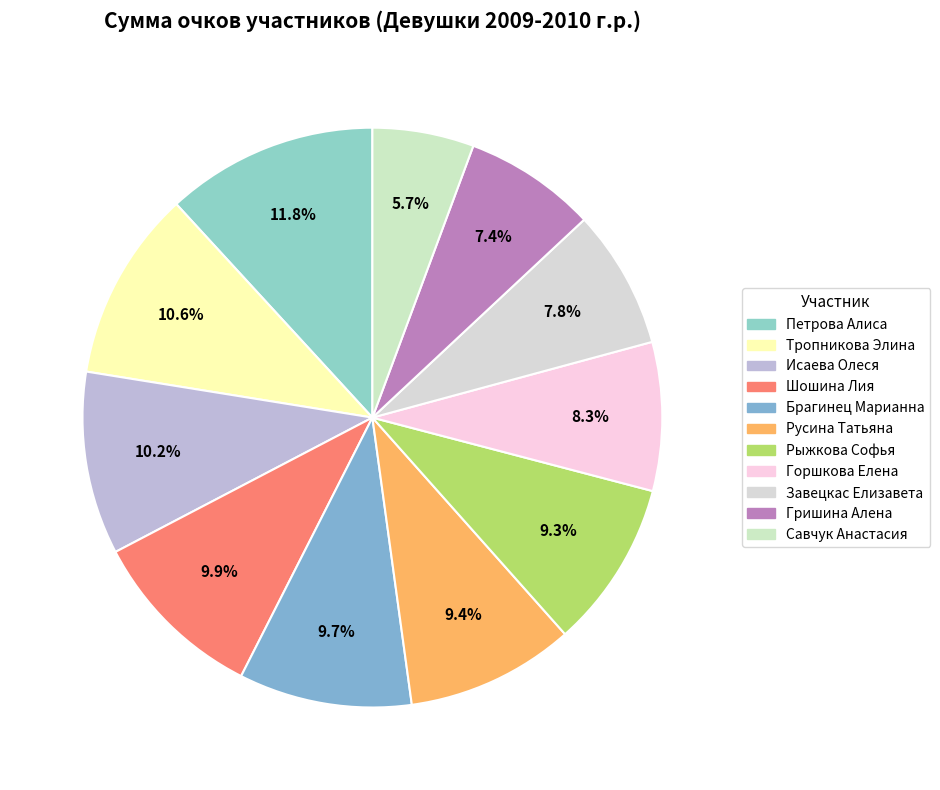

Which category has the biggest portion of the pie?

Петрова Алиса